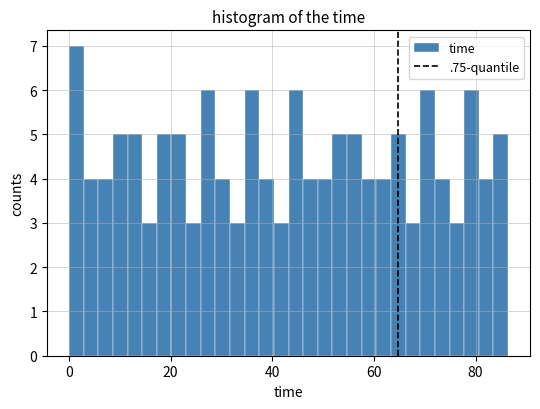

Read against the x-axis, roughly where is the centre of the tallest bar?

2